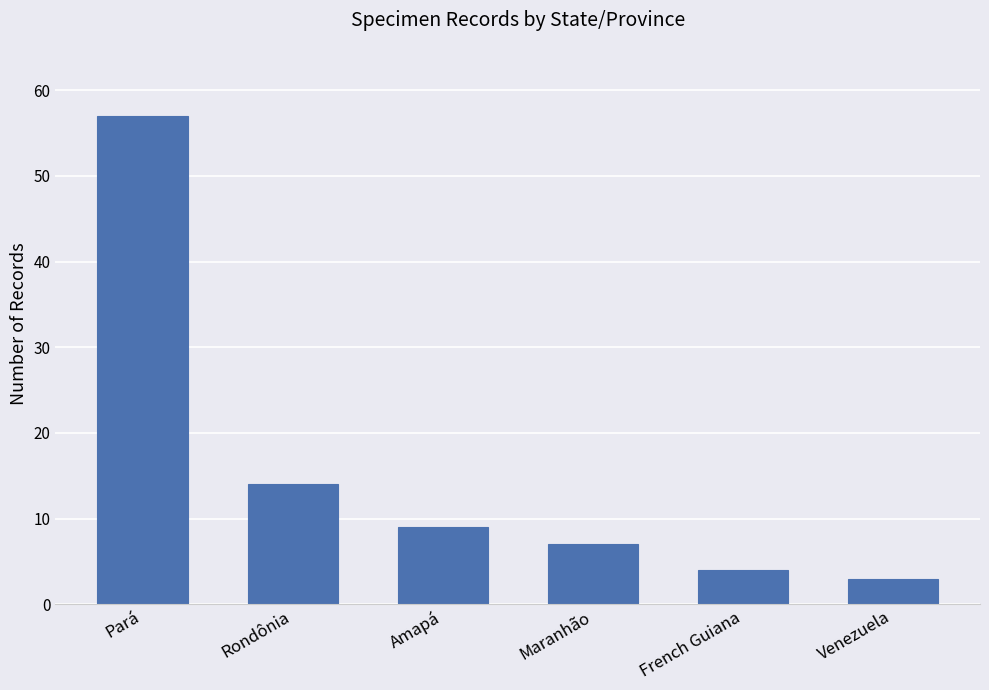

What is the approximate value at French Guiana, to the nearest 5?

5